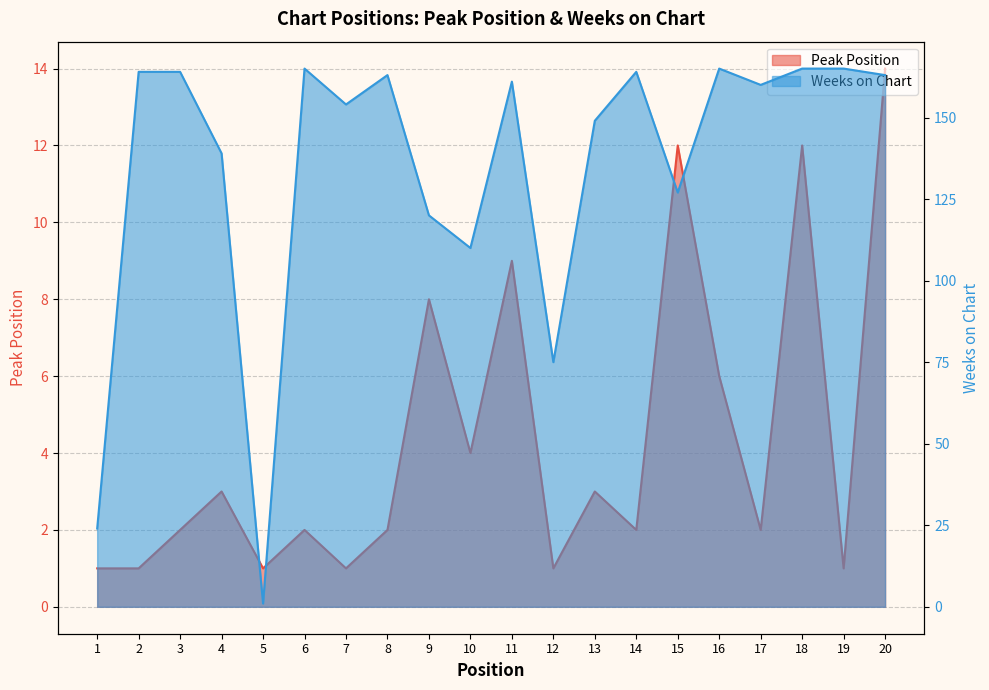

True or false: Peak Position has a value of 1 at 1.

True